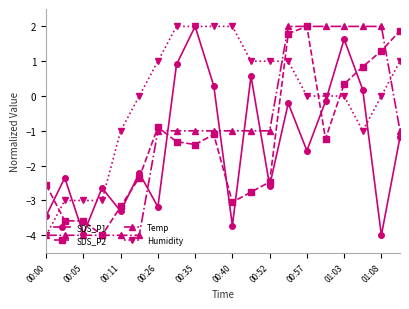

Which series ends up on top after the final intersection of Temp and Humidity?

Humidity